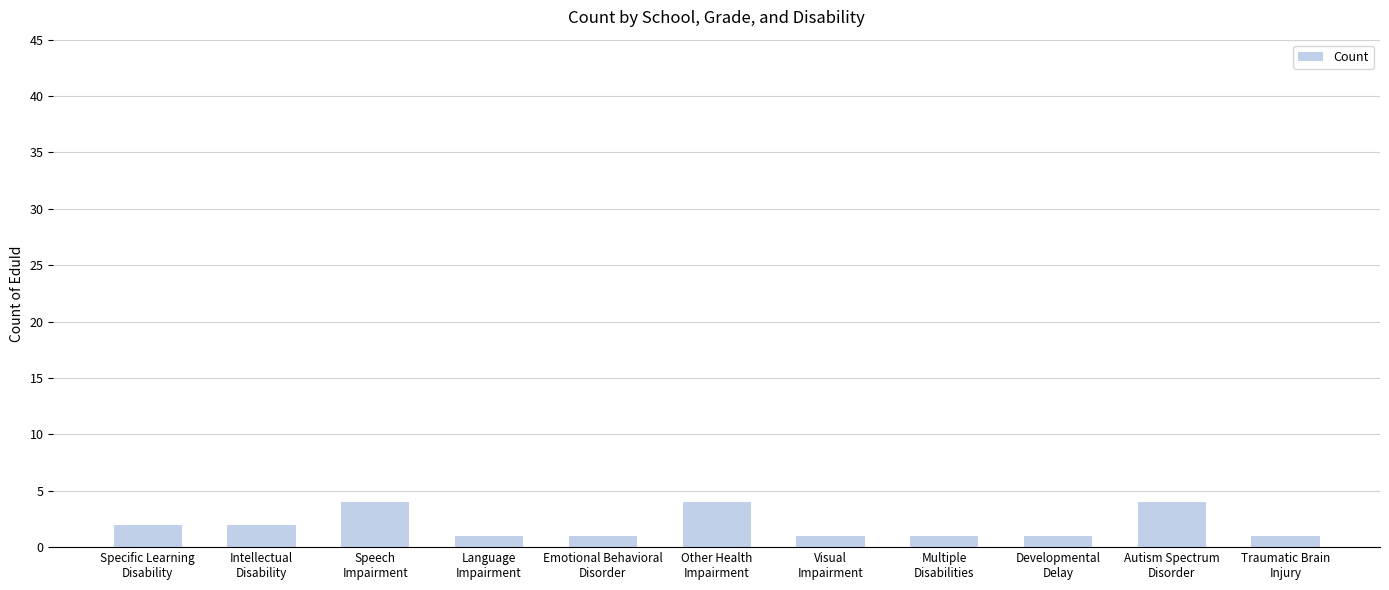

What is the maximum value shown in the chart?

4